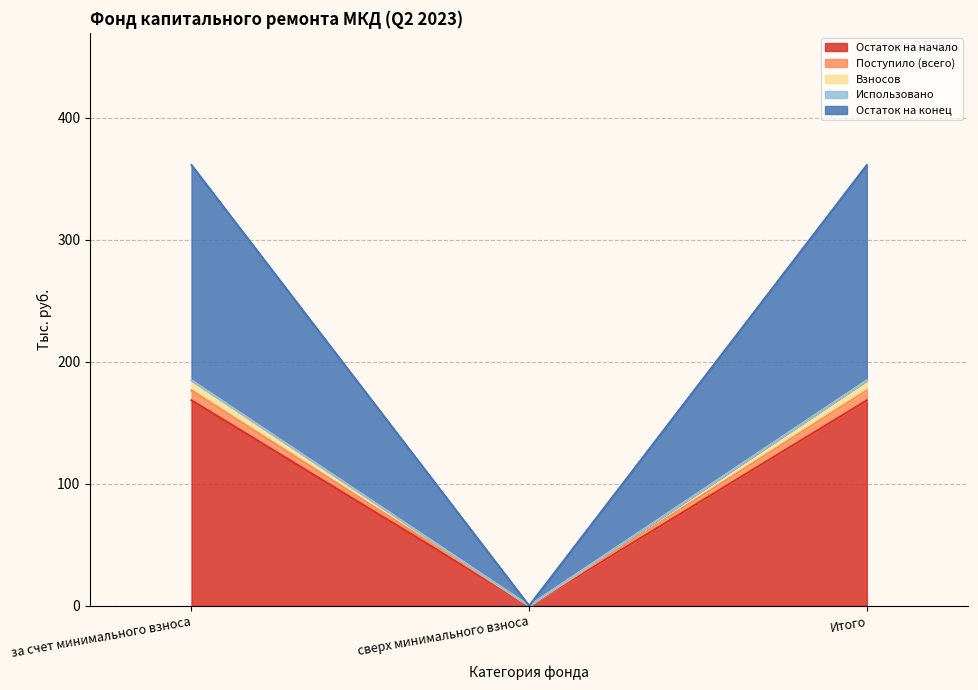

Where does the Остаток на конец series first go above 176?

за счет минимального взноса